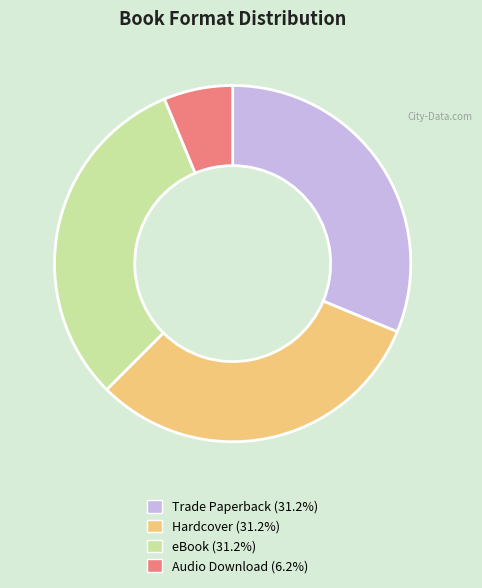

Combined, do Hardcover and Audio Download account for over 50%?

No